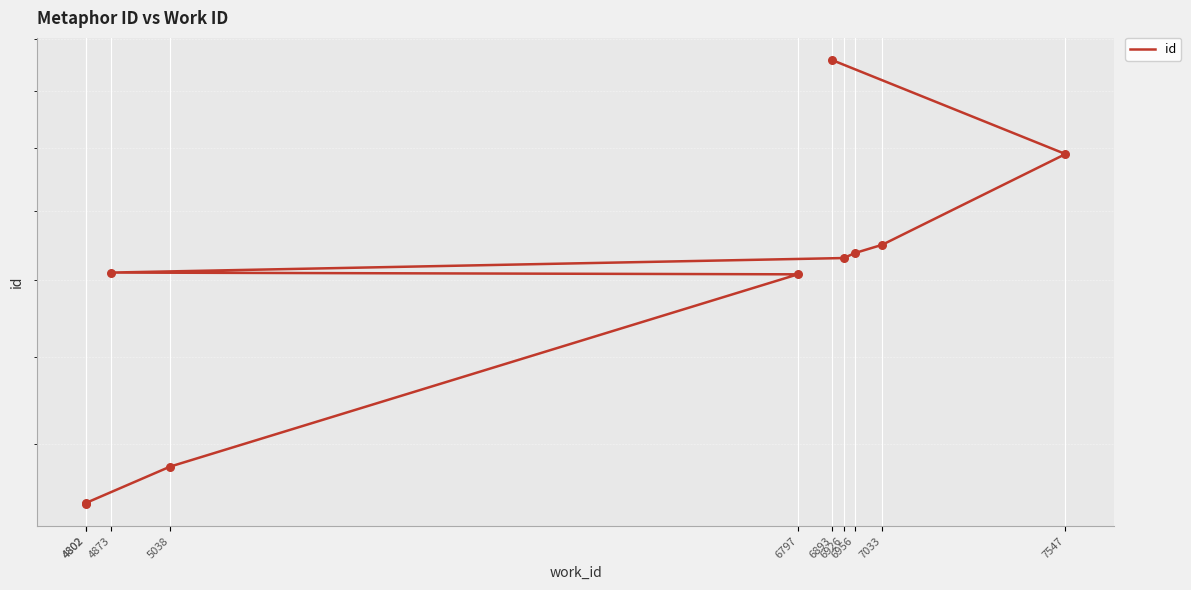

Approximately how many times larger is the value at 4873 compared to 7547?

0.8